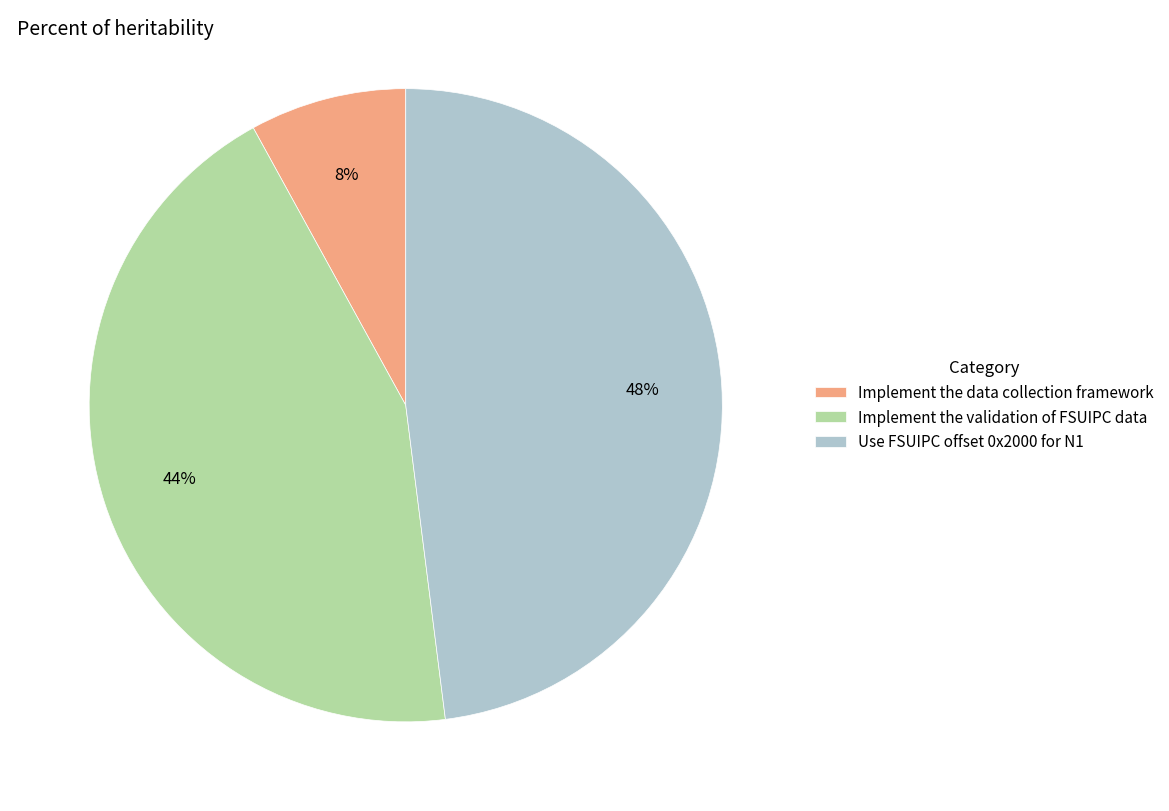

What percentage is the Use FSUIPC offset 0x2000 for N1 slice, to the nearest percent?

48%